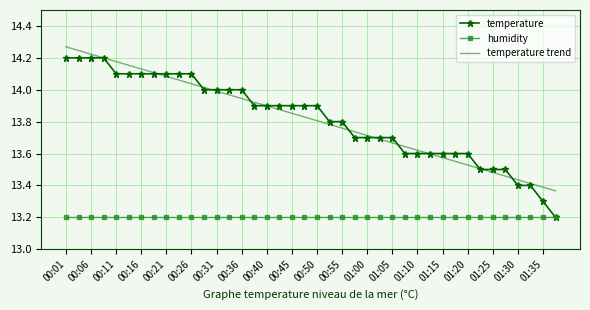

List the series in order of their peak value, highest first.

temperature trend, temperature, humidity